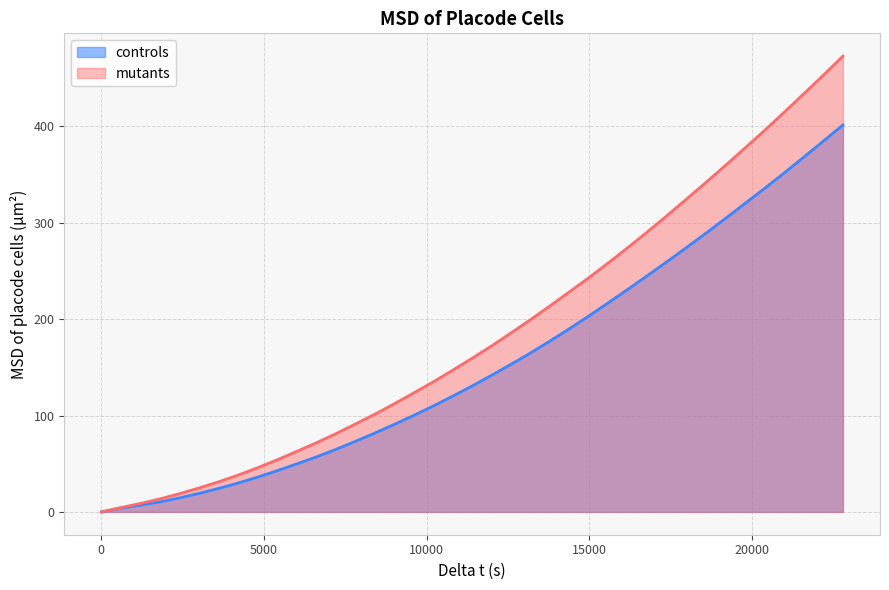

What is the difference between the maximum and minimum values in the controls series?

401.6